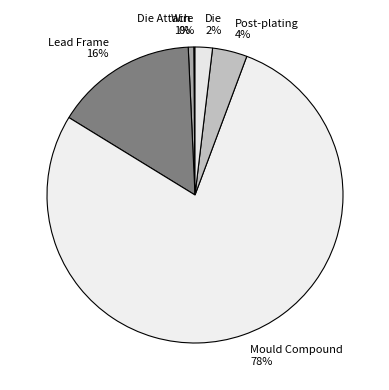

Does any single category account for the majority?

Yes